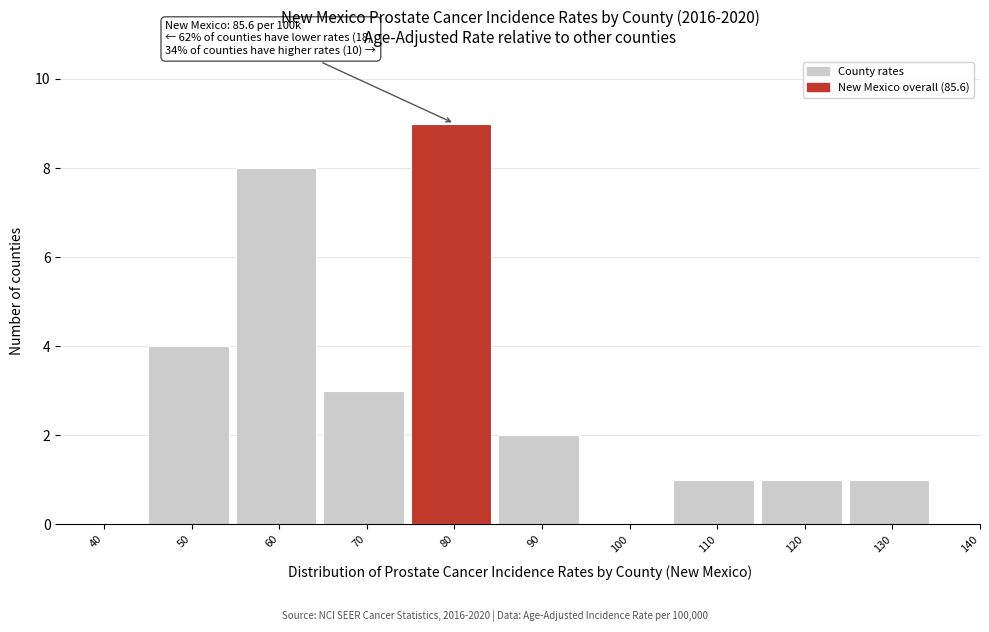

Reading left to right, transcribe all the data shown in this chart.

40=0	50=4	60=8	70=3	80=9	90=2	100=0	110=1	120=1	130=1	140=0